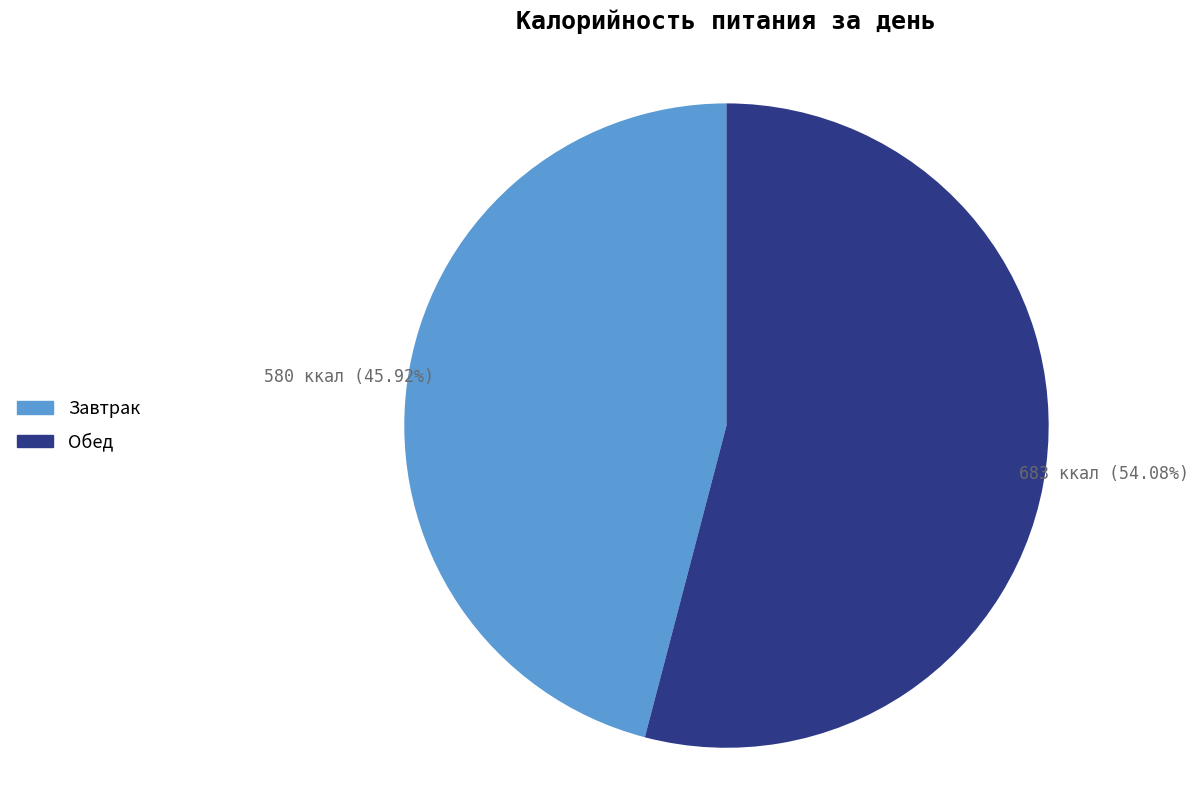

Which has a higher value, Завтрак or Обед?

Обед